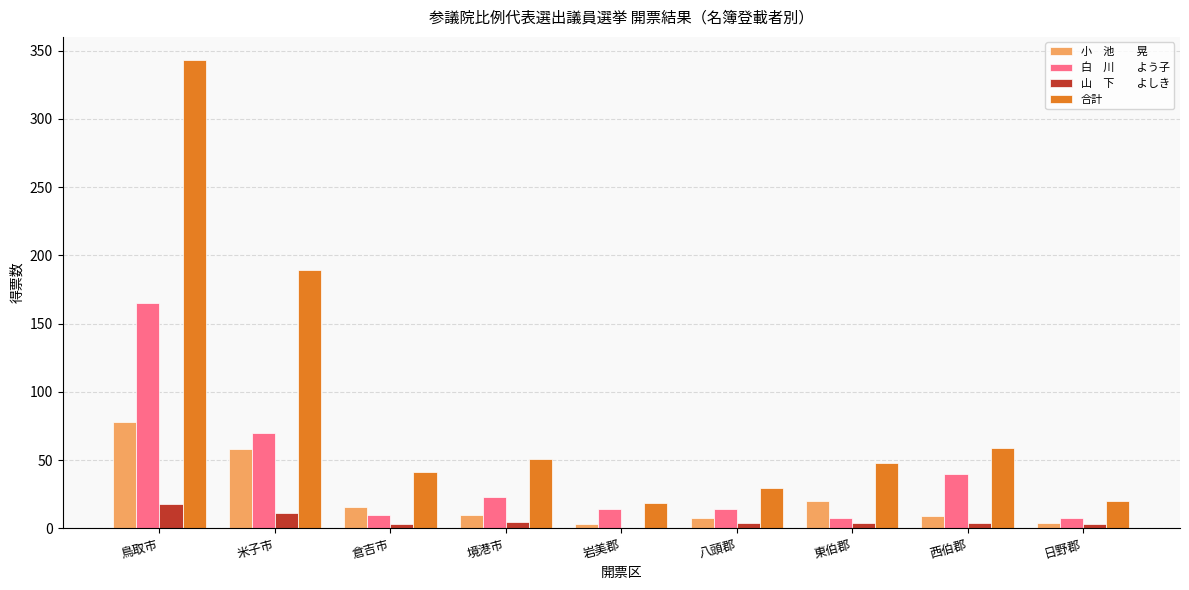

At which category is the sum across all series the highest?

鳥取市